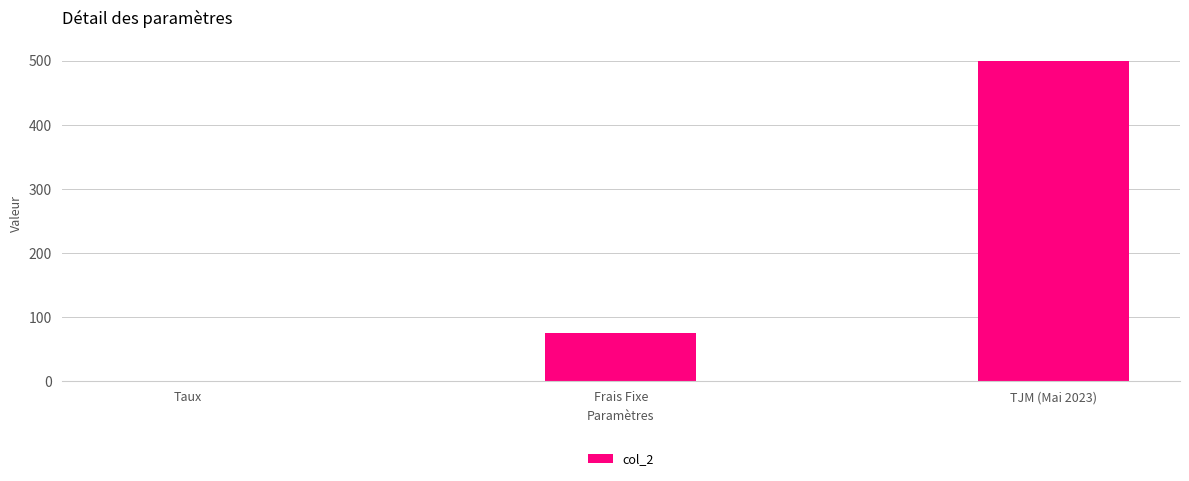

Is it true that the value at Frais Fixe is 128.6?

False